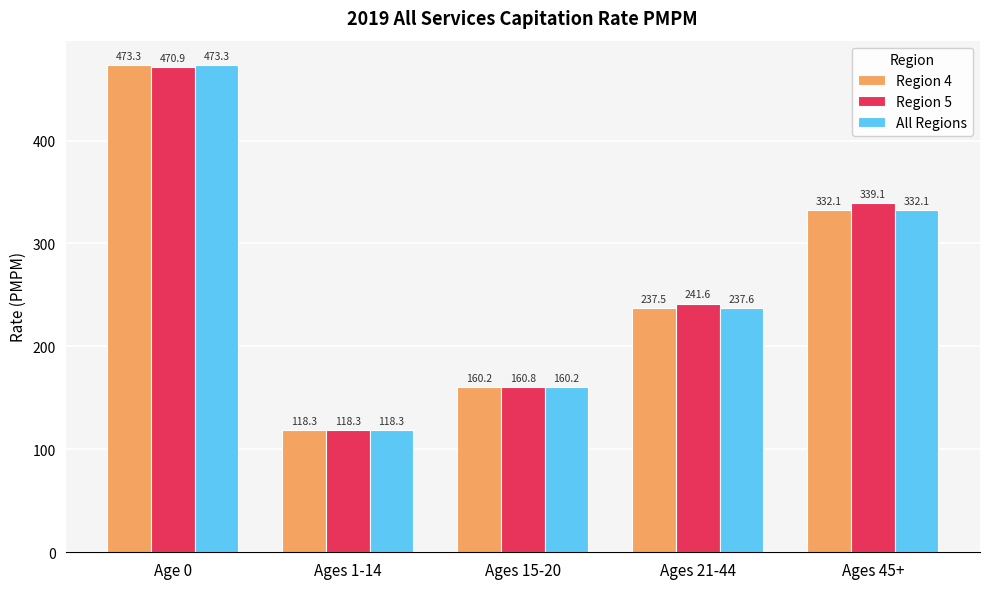

How many data points in Region 5 are less than 241?

2